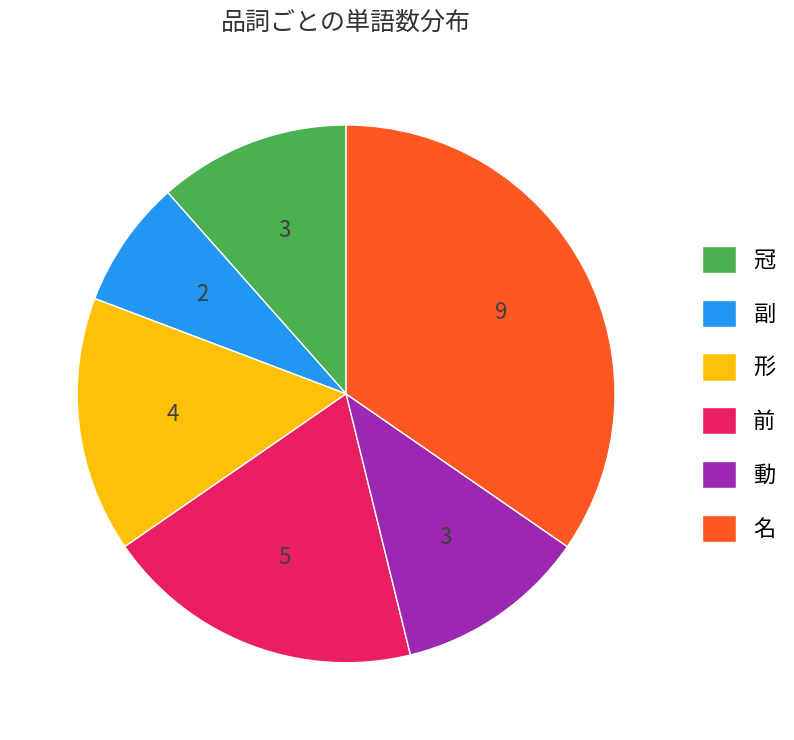

Count the number of slices in the pie.

6